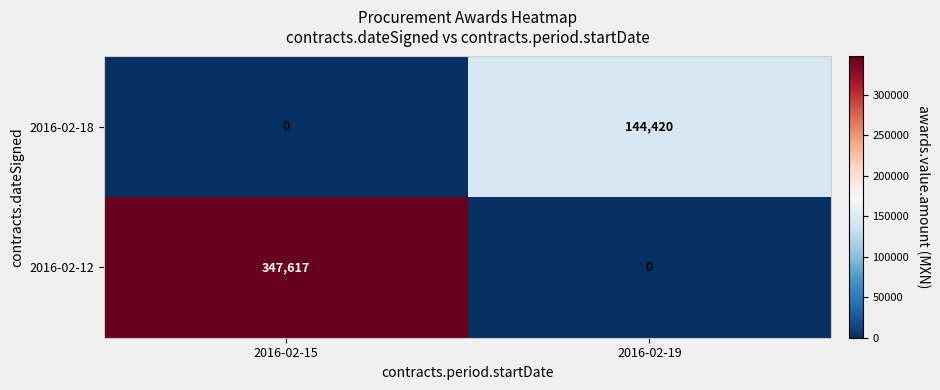

Which category has the highest value across all series?

2016-02-15